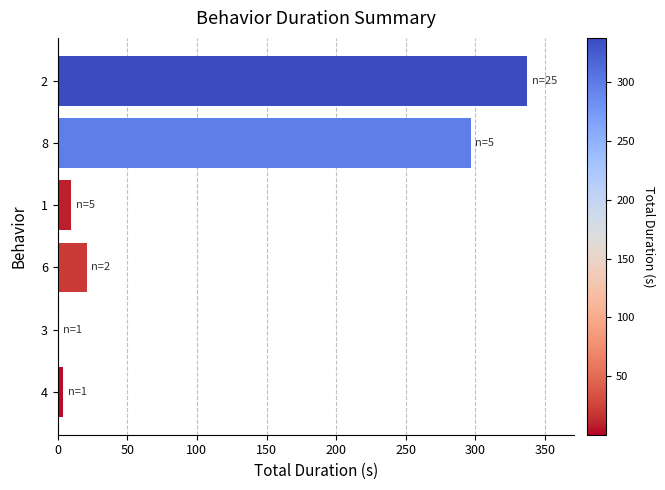

What is the greatest value displayed?

337.2